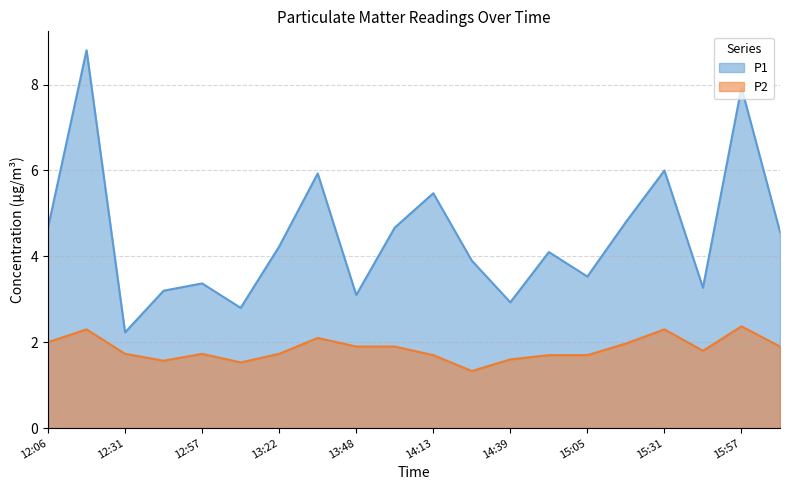

What is the label of the 15th point from the right?

13:10